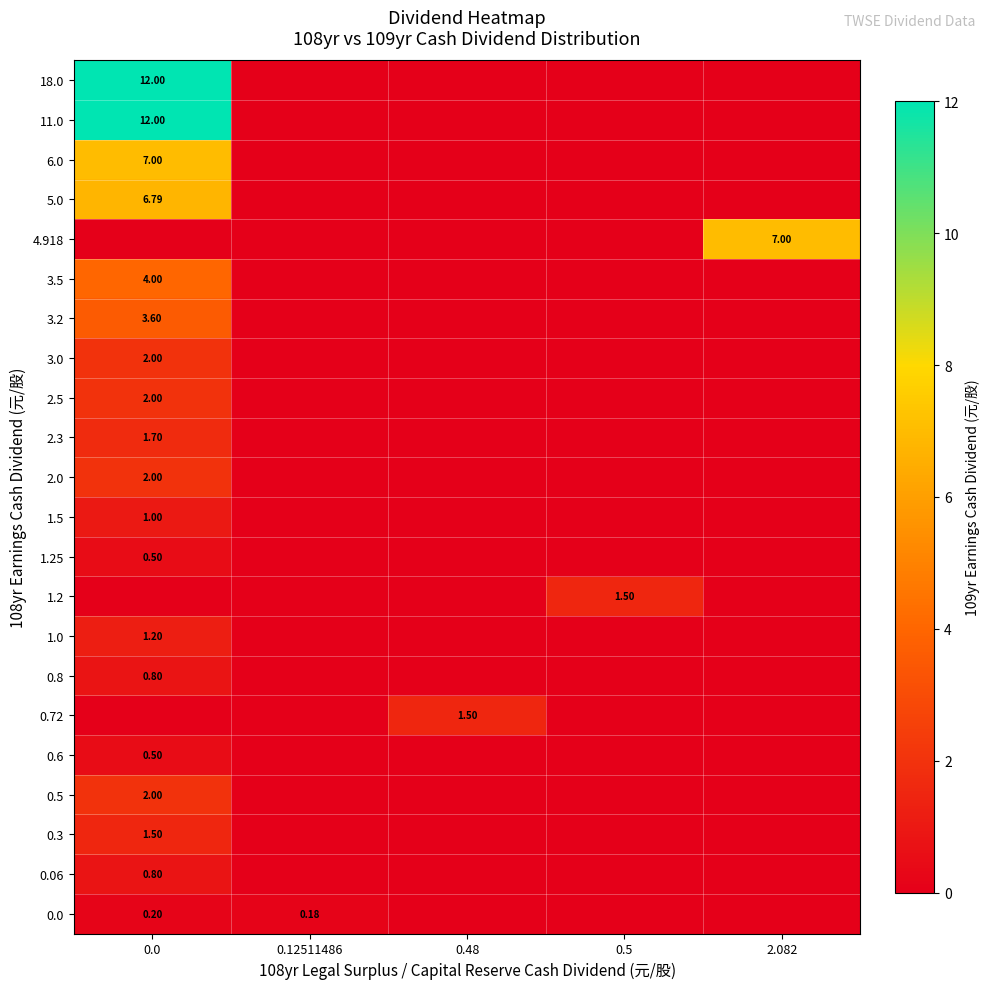

Is the value of 0.06 at 0.0 greater than the value of 0.5 at 0.0?

No